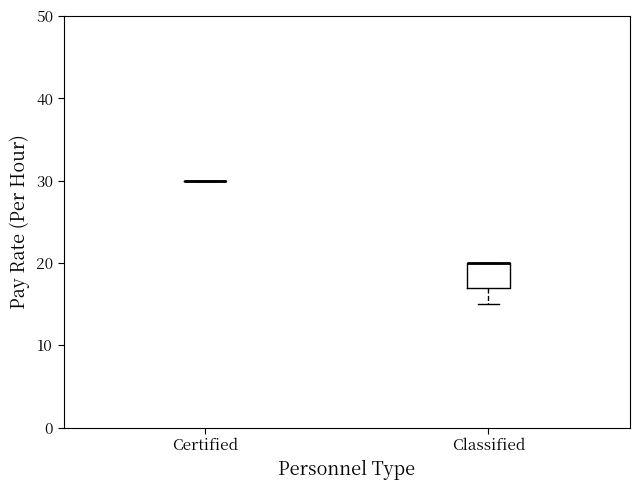

Reading left to right, read every box against the y-axis: the position of its median line, the range the box covers, and the ends of its whiskers. The values are not printed on the chart, so give them approximately, as read against the axis.

Certified: box collapsed to a line at 30, whiskers 30 to 30
Classified: median 20 (drawn on the box's upper edge), box 17 to 20, whiskers 15 to 20